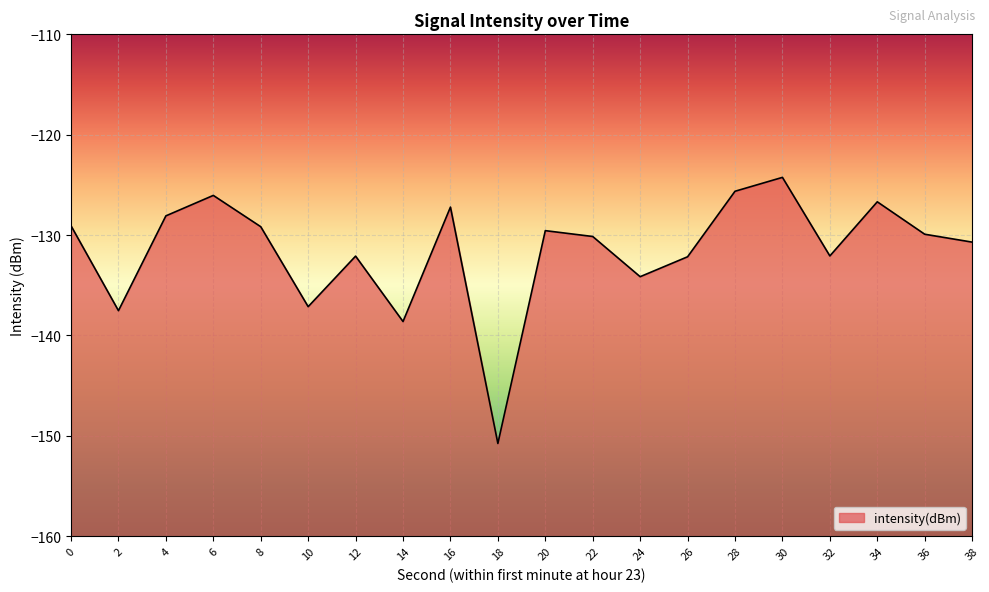

Where is the data nearest to the value -137?

10